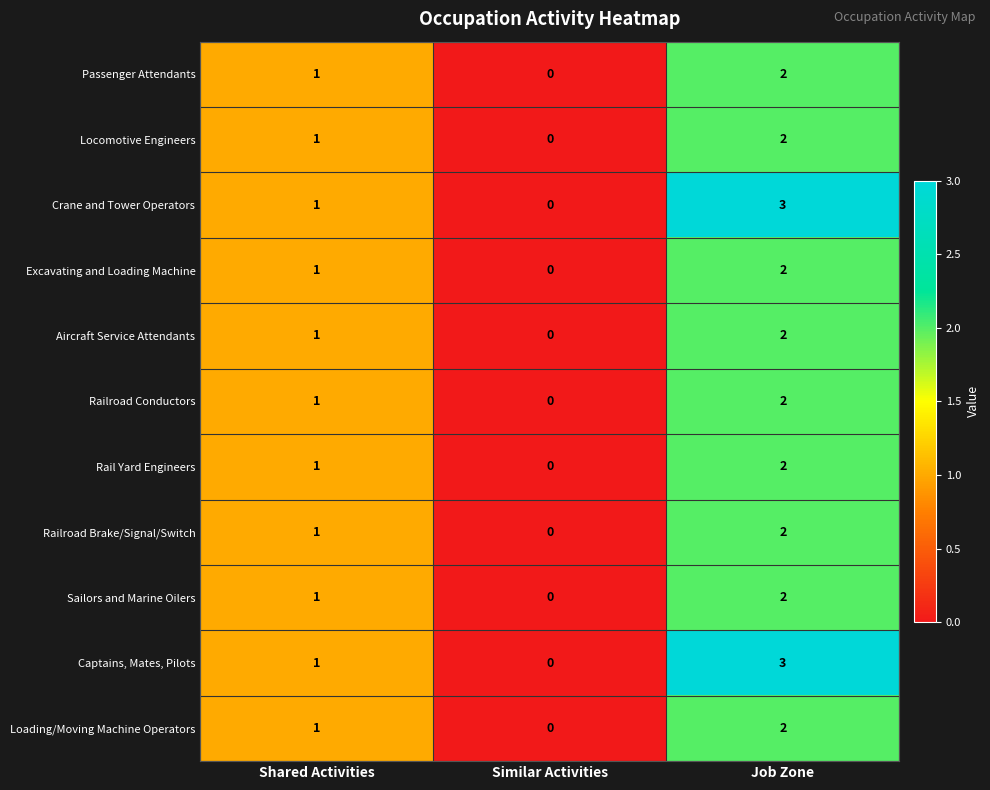

Is the value of Passenger Attendants at Job Zone greater than the value of Aircraft Service Attendants at Similar Activities?

Yes